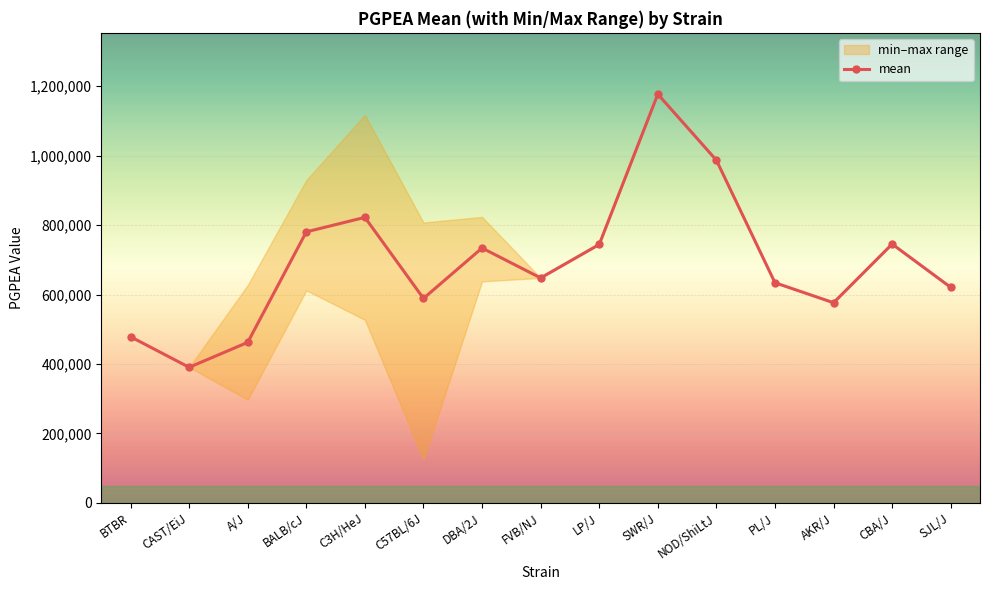

How many points are lower than both their immediate neighbors (excluding endpoints)?

4